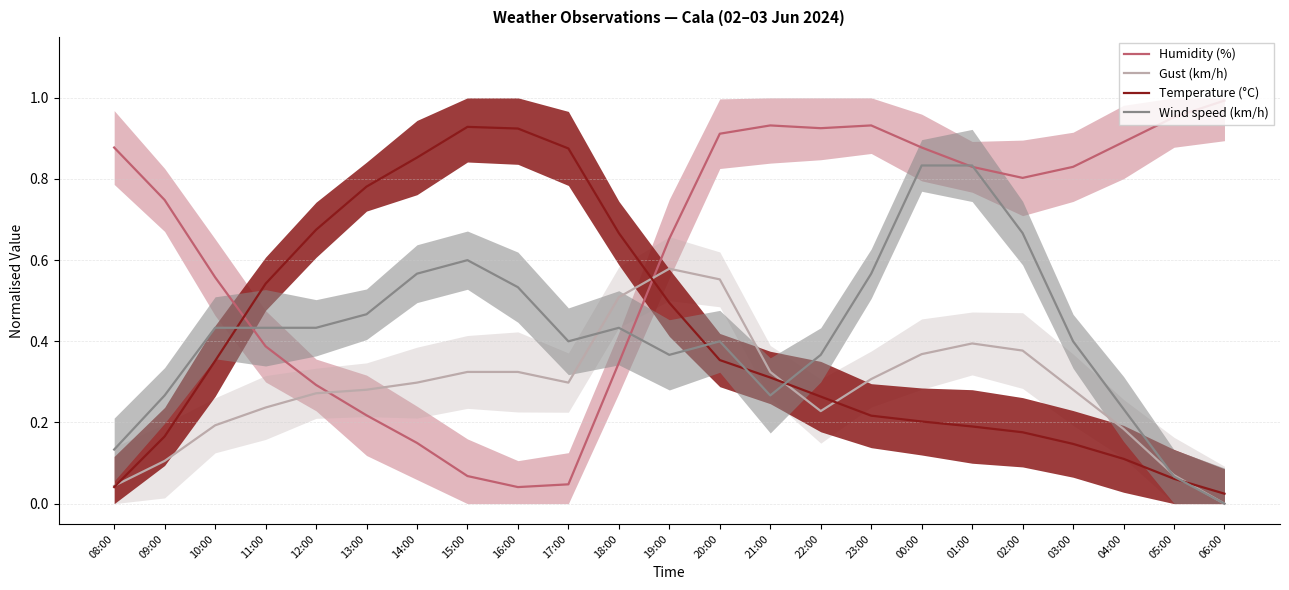

Between which two adjacent categories do Temperature (°C) and Humidity (%) first intersect?

10:00 and 11:00